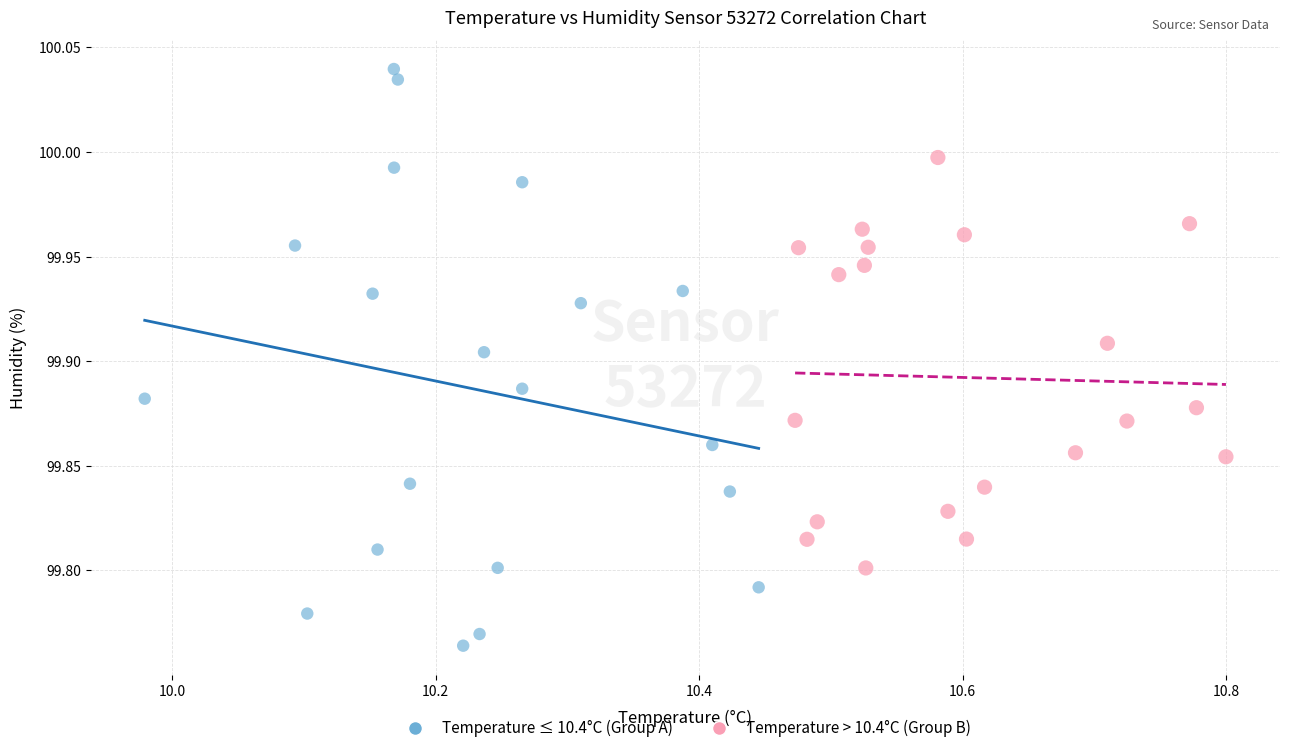

What are all the series names shown in the legend?

Temperature ≤ 10.4°C (Group A), Temperature > 10.4°C (Group B)